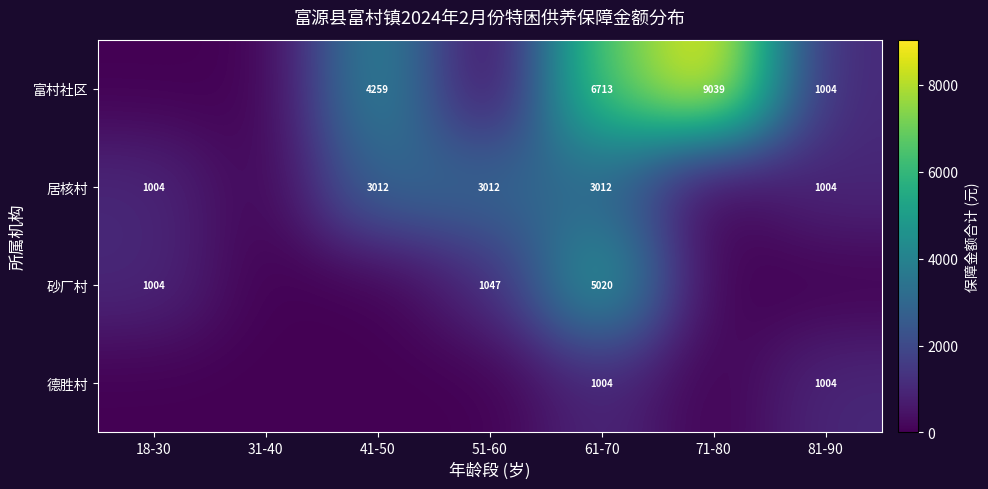

How many distinct data groups are displayed?

4